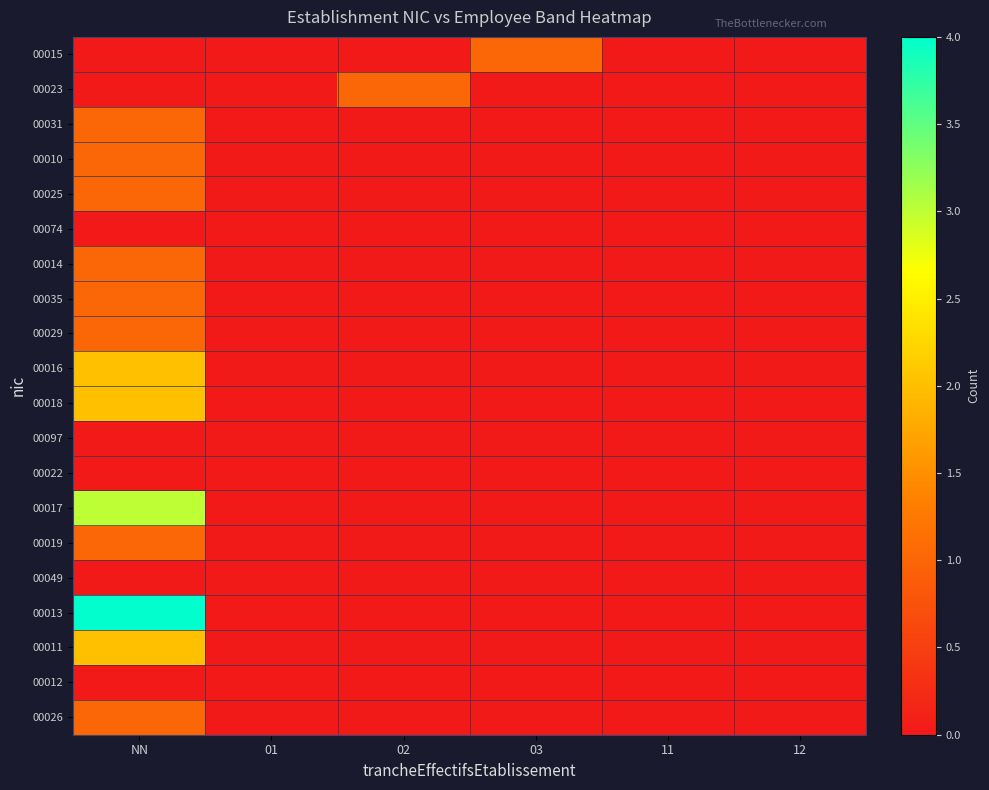

At how many categories does at least one series exceed 0?

3